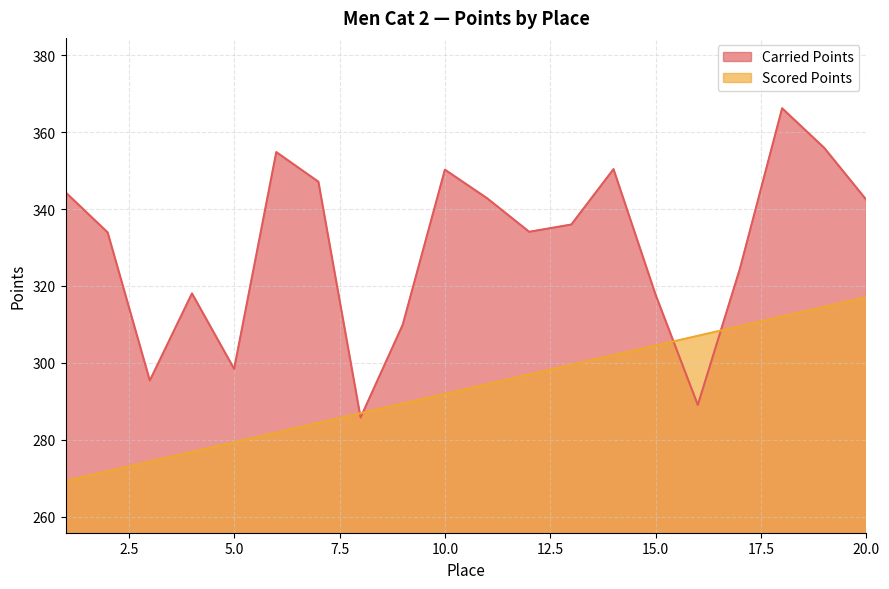

What is the difference between the highest and lowest values at 4?

41.2